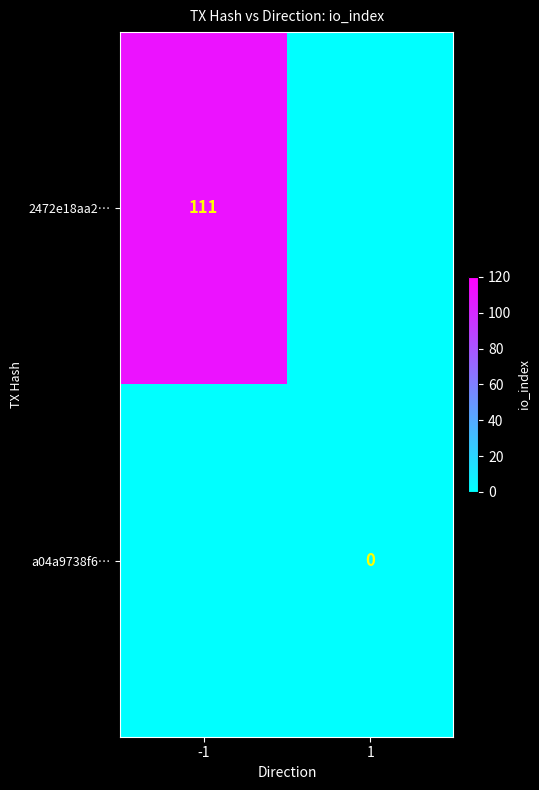

The 2472e18aa2… series shows 111 at -1. True or false?

True